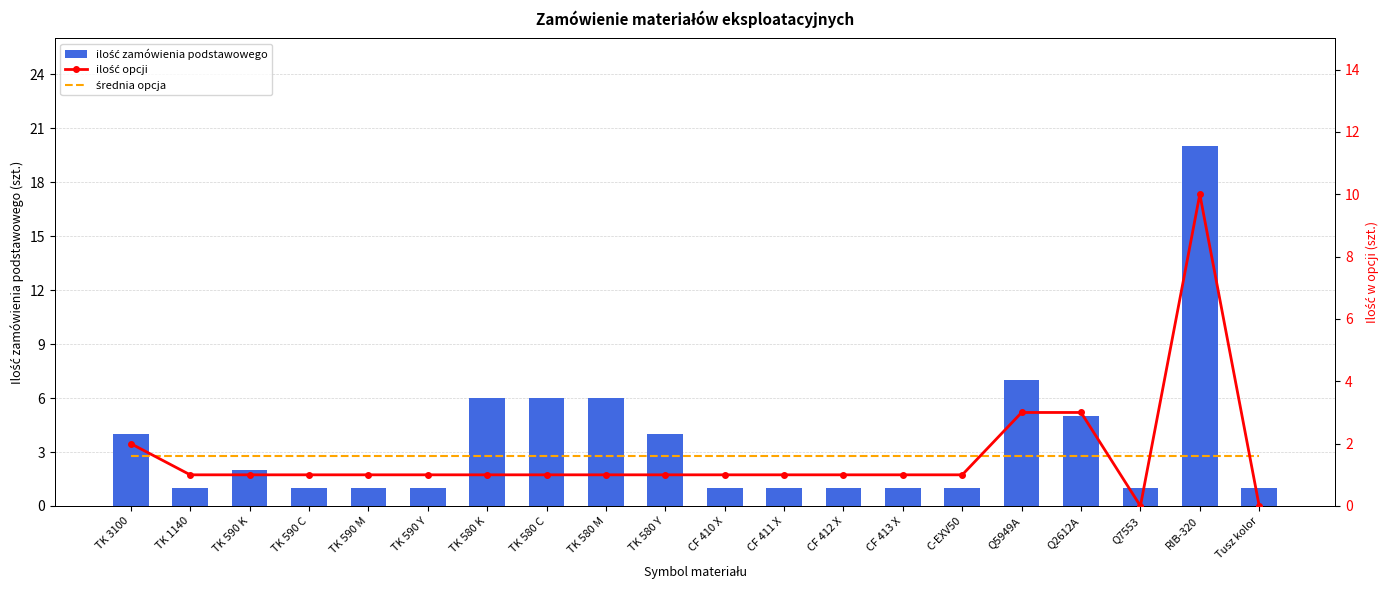

What position from the right is CF 413 X?

7